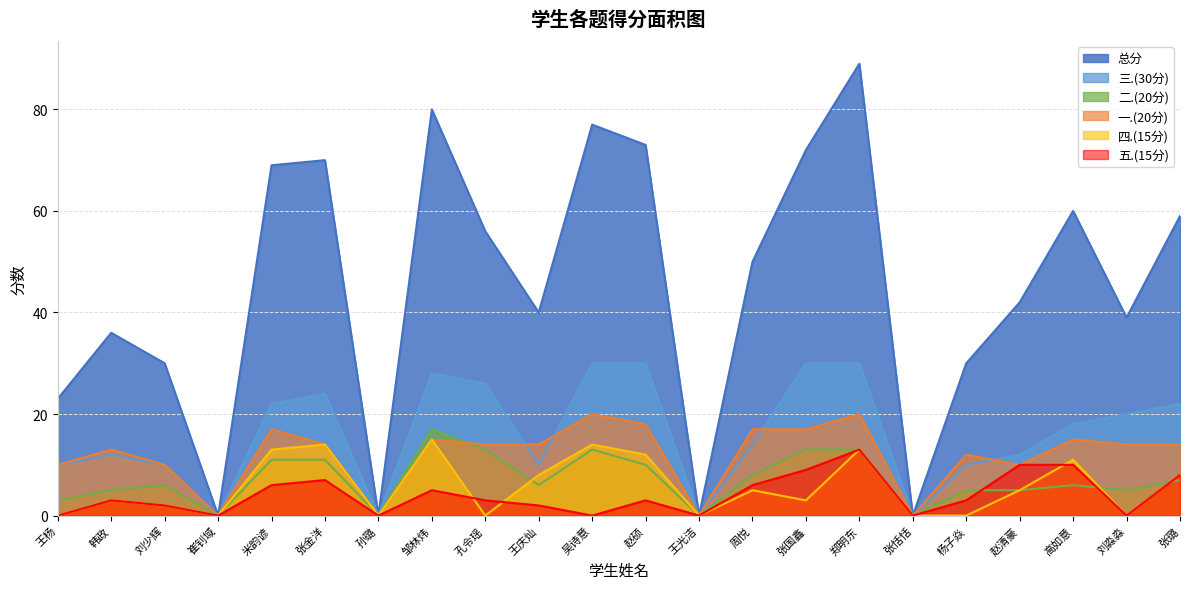

At which category does the chart reach its minimum across all series?

崔钊域